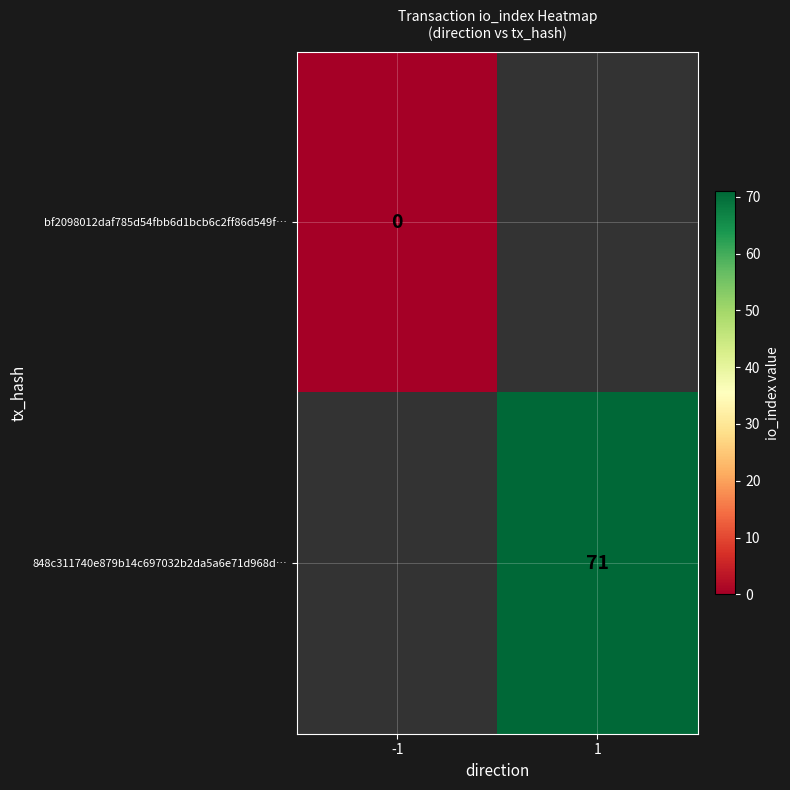

How many series are shown in this chart?

2